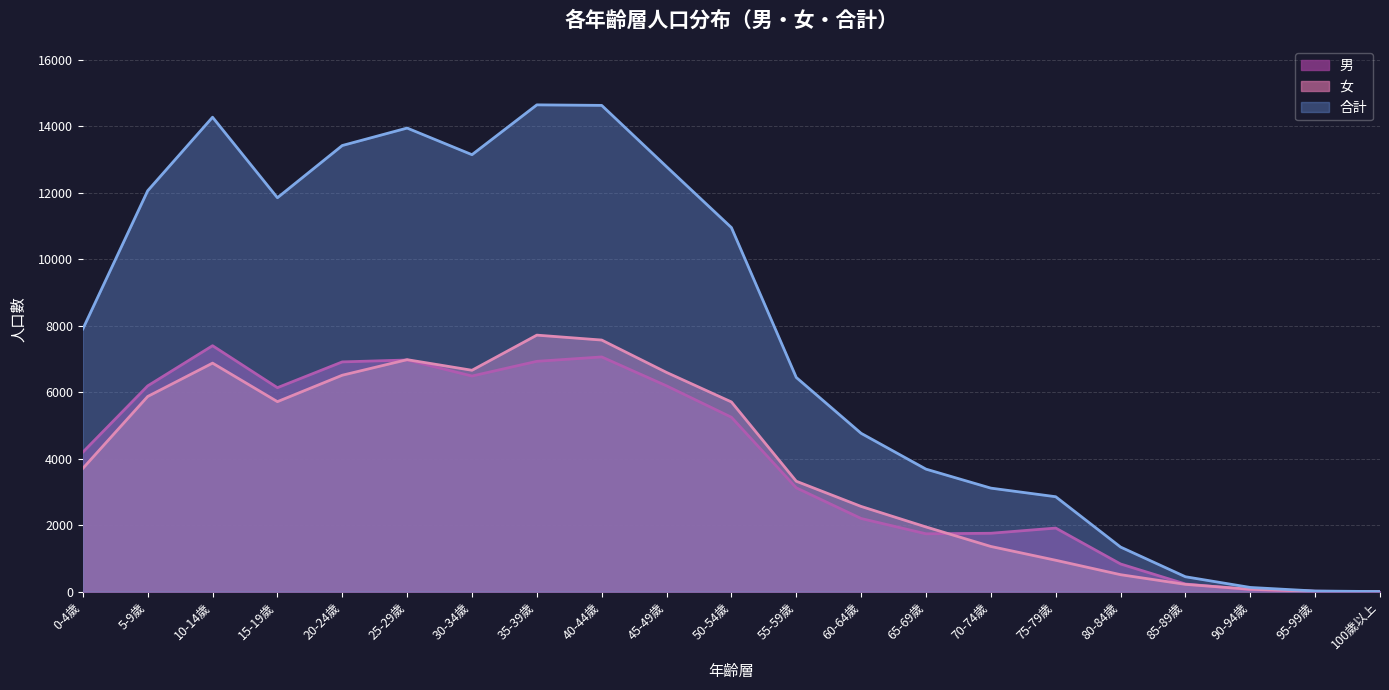

How many lines are shown in the chart?

3